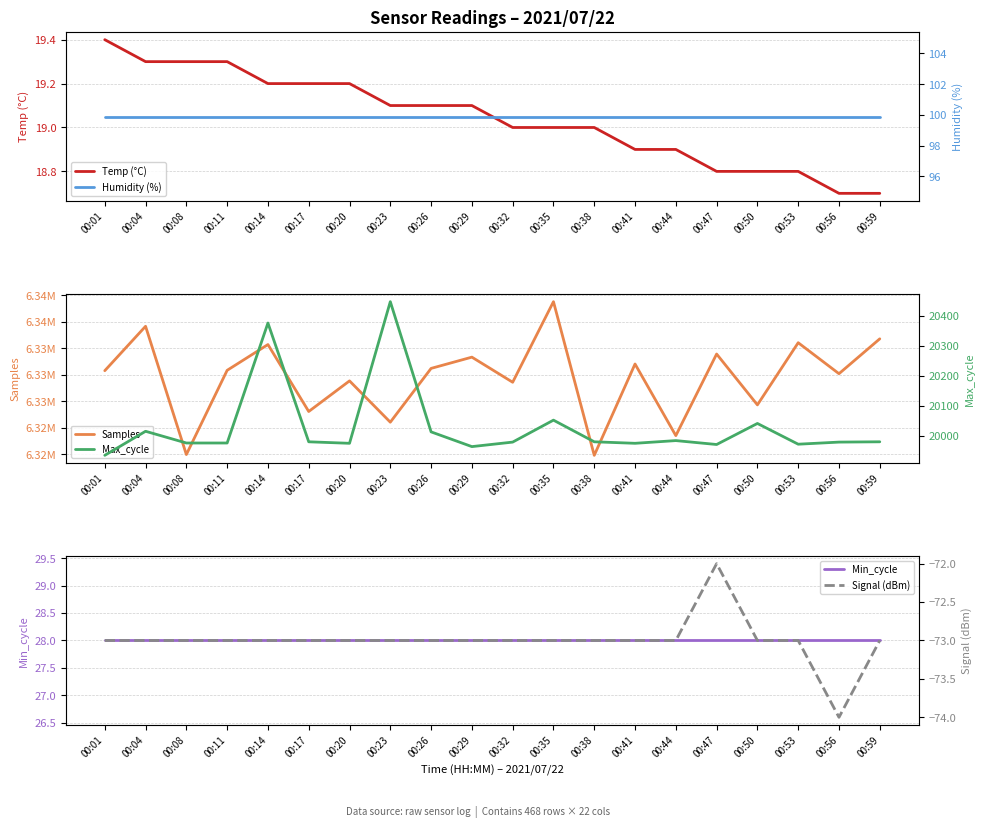

What is the value of the Min_cycle point at the 12th from the left?

28.0